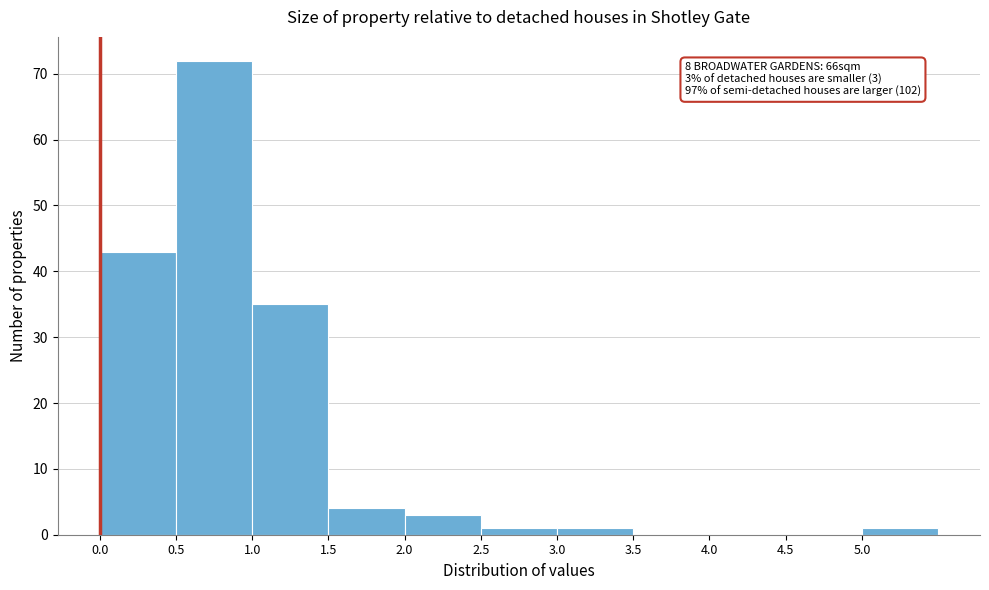

Which range on the x-axis has the tallest bar?

0.5 to 1.0